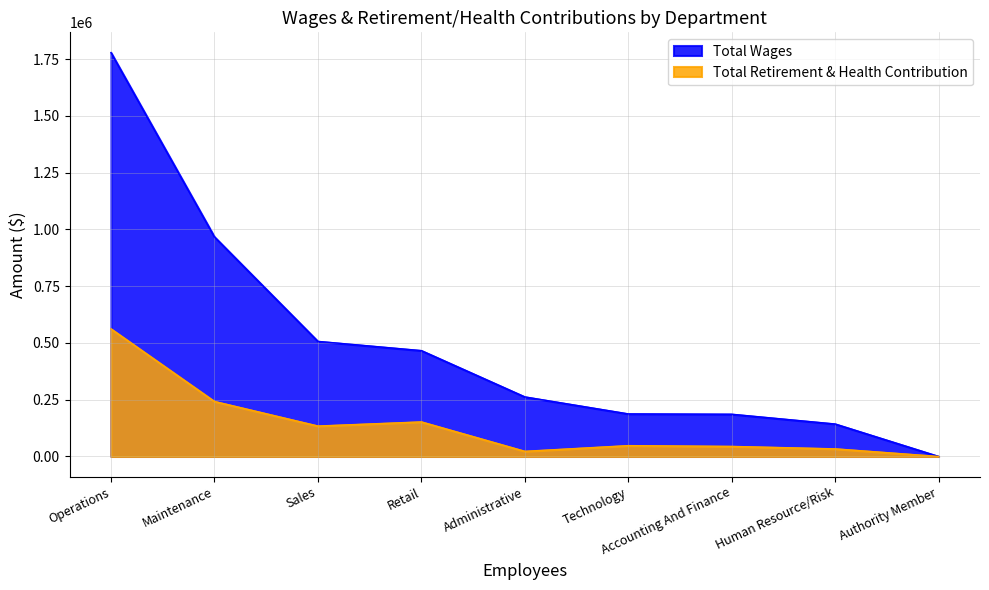

Reading left to right, transcribe all the data shown in this chart.

Total Wages: 1778576	967038	506822	466151	262312	187500	186001	142996	0
Total Retirement & Health Contribution: 561788	242220	134021	152205	22717	47758	44293	33538	0